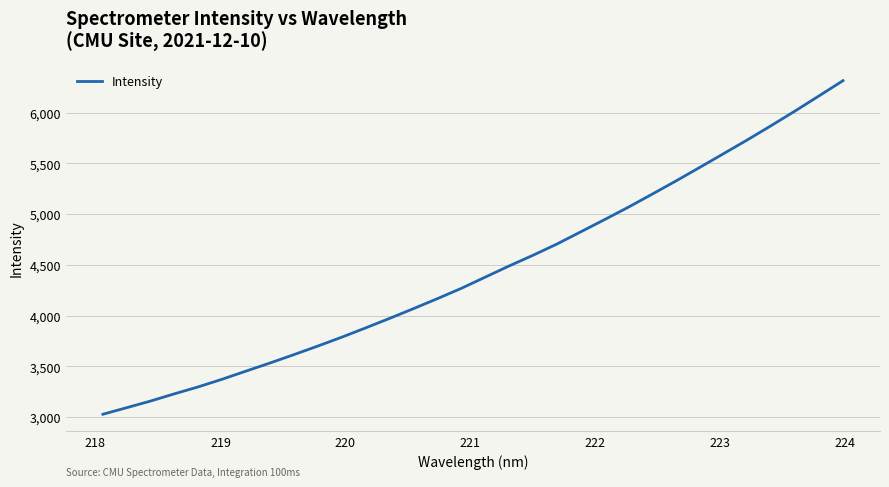

How many lines are shown in the chart?

1